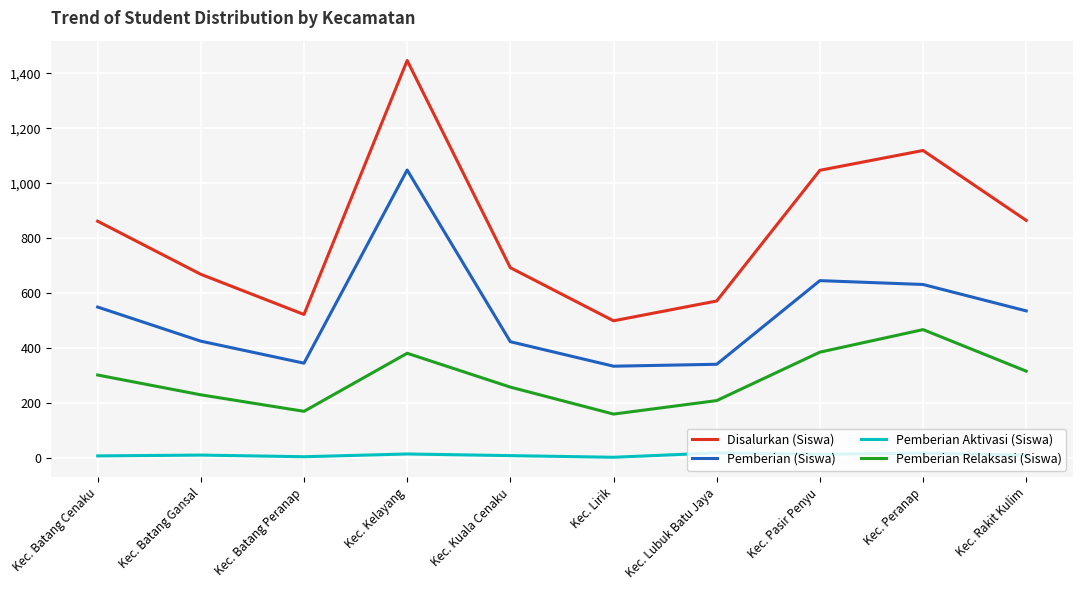

Which series has the largest range (max minus min)?

Disalurkan (Siswa)